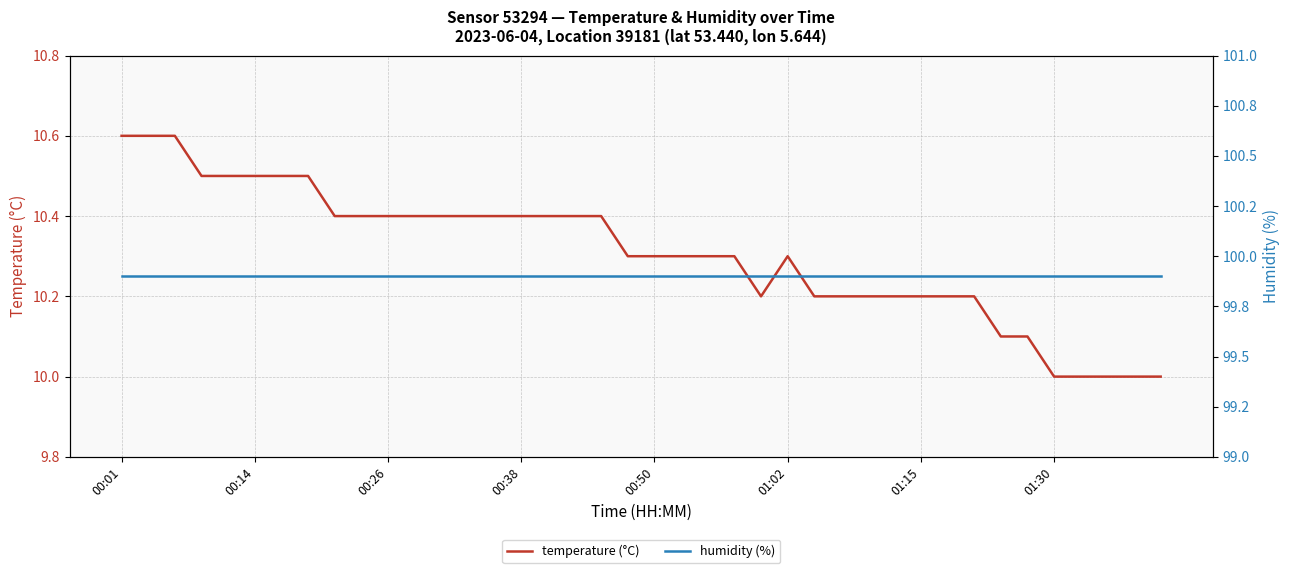

True or false: humidity (%) and temperature (°C) cross at least once.

False